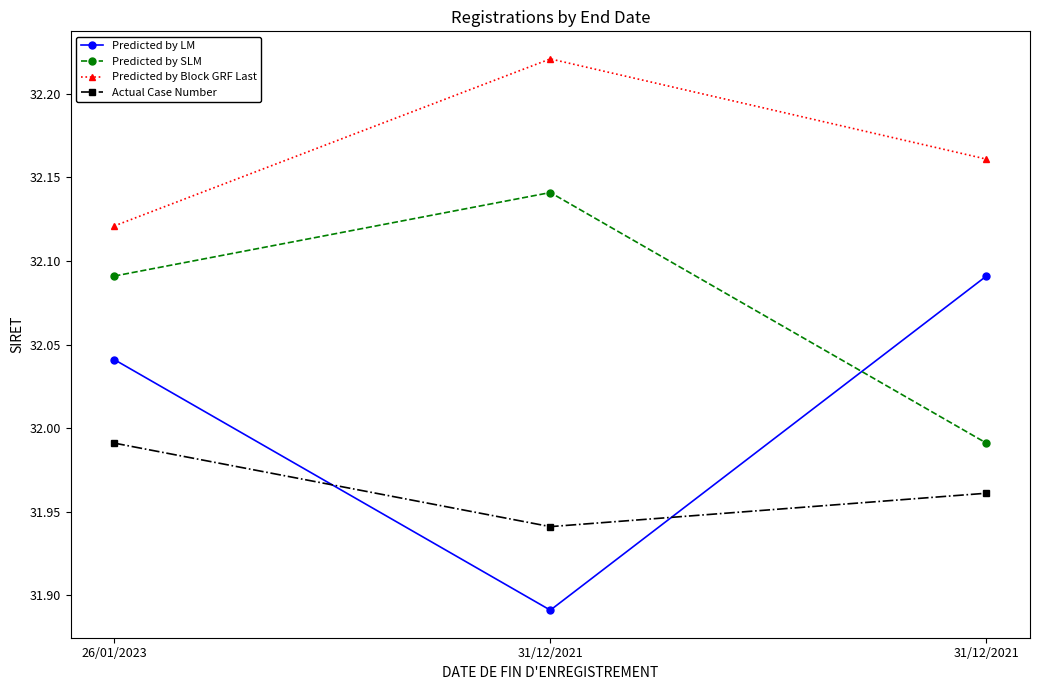

How many categories are shown in the chart?

3